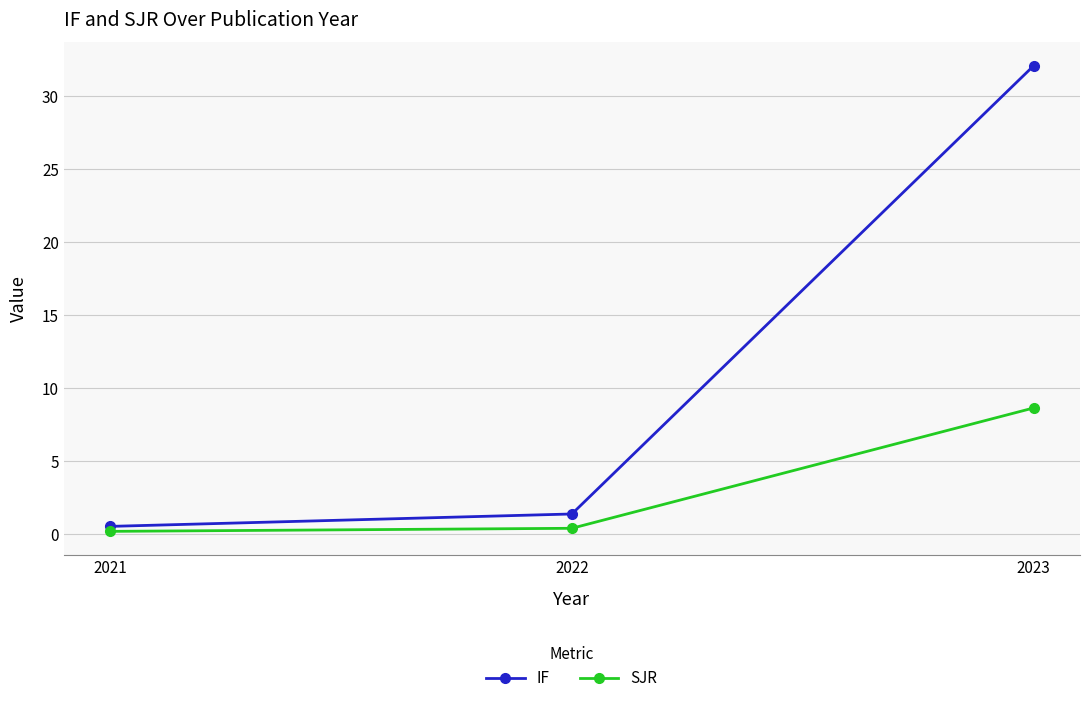

What is the sum of all IF values?

34.0